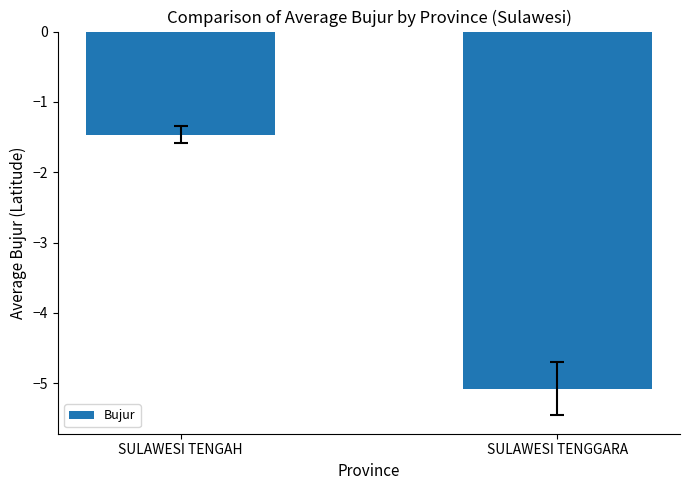

The value at SULAWESI TENGGARA is -3.3. True or false?

False